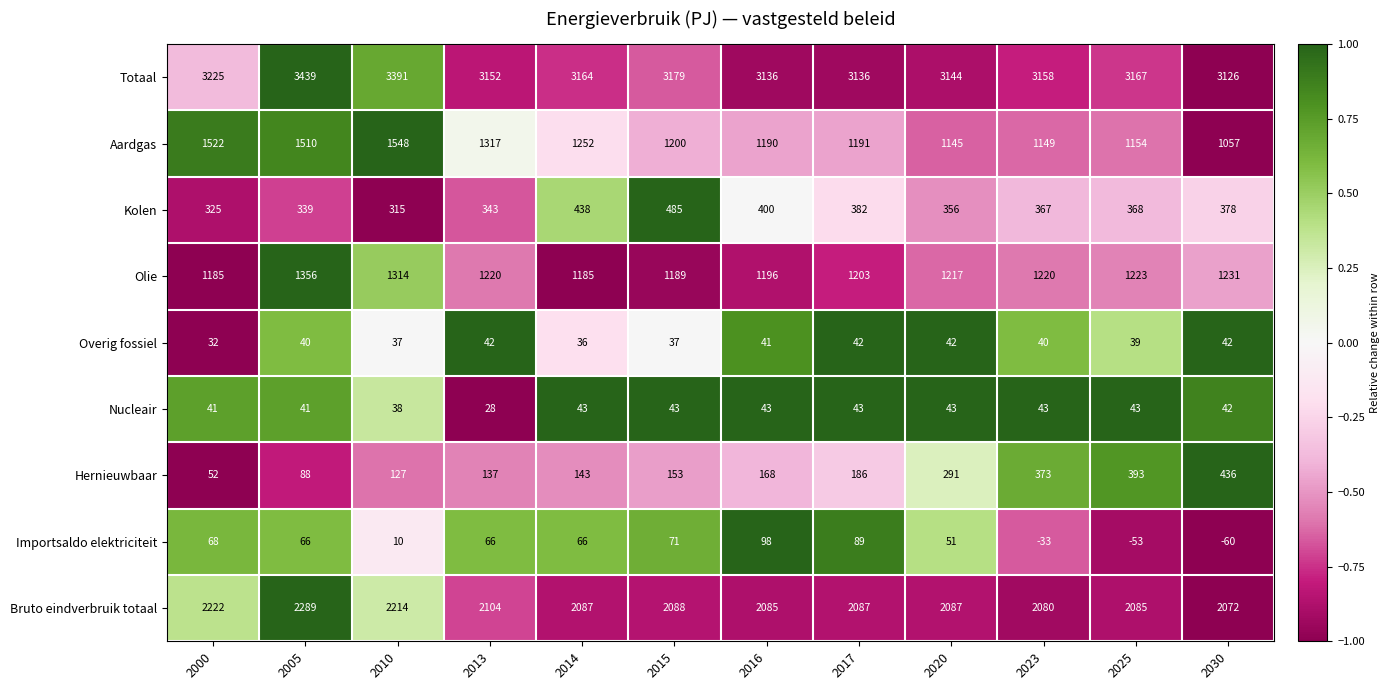

Count the number of data series in this chart.

9